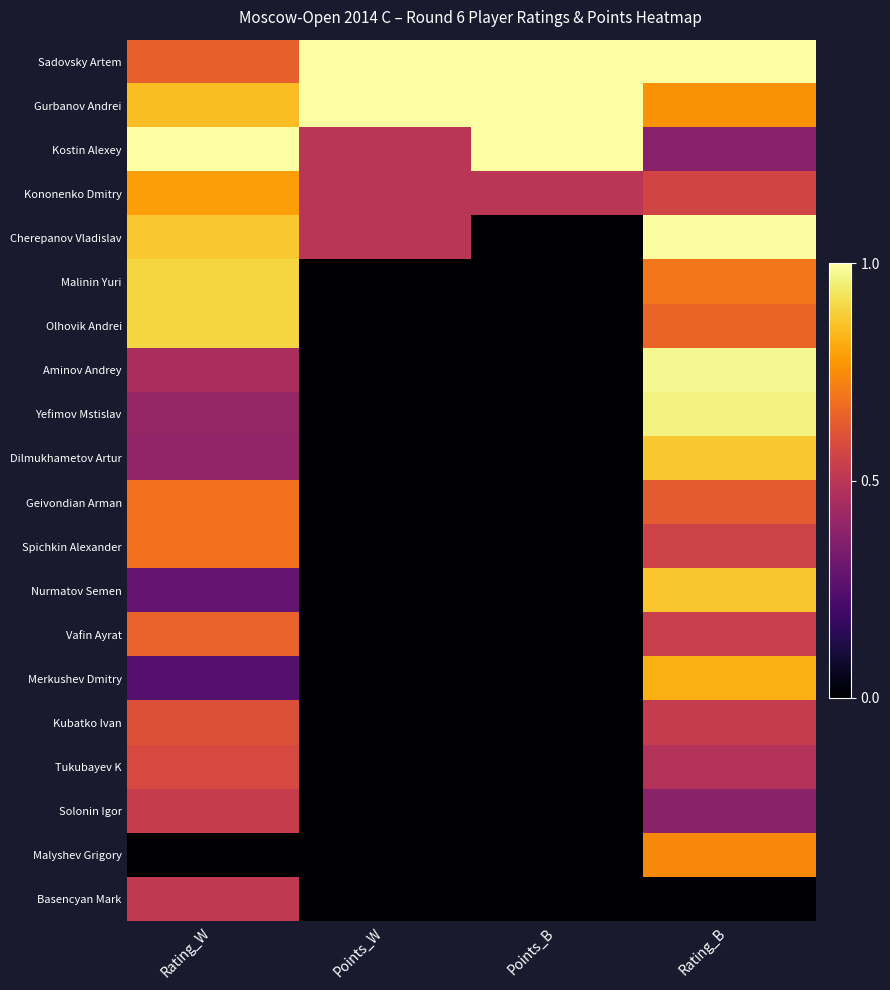

What is the greatest value displayed?

1.0